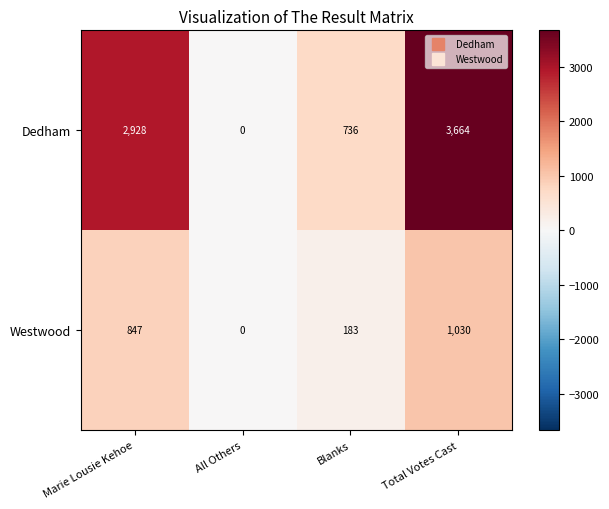

At which category does the chart reach its minimum across all series?

All Others